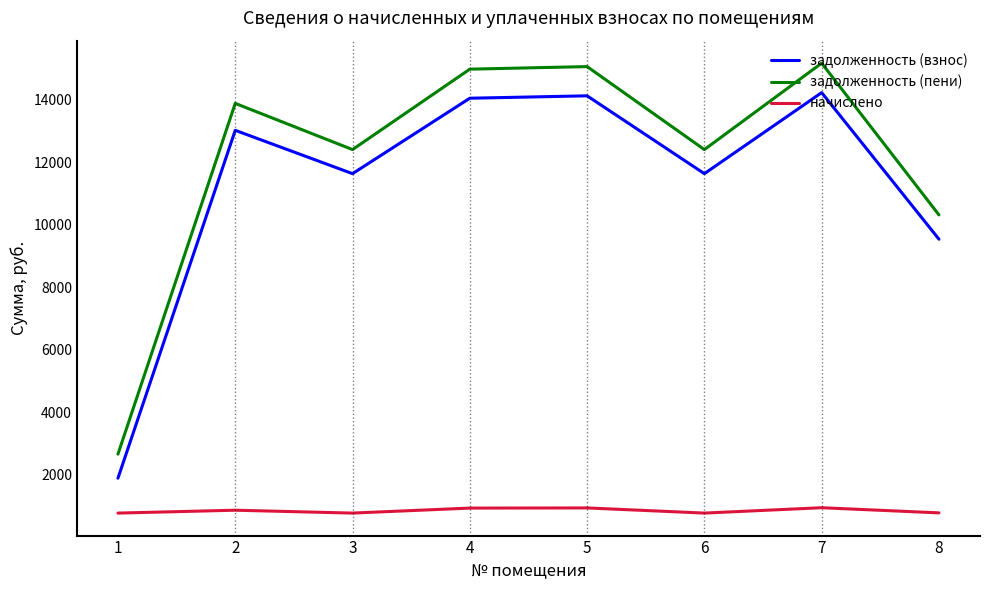

True or false: задолженность (взнос) and начислено intersect in this chart.

False